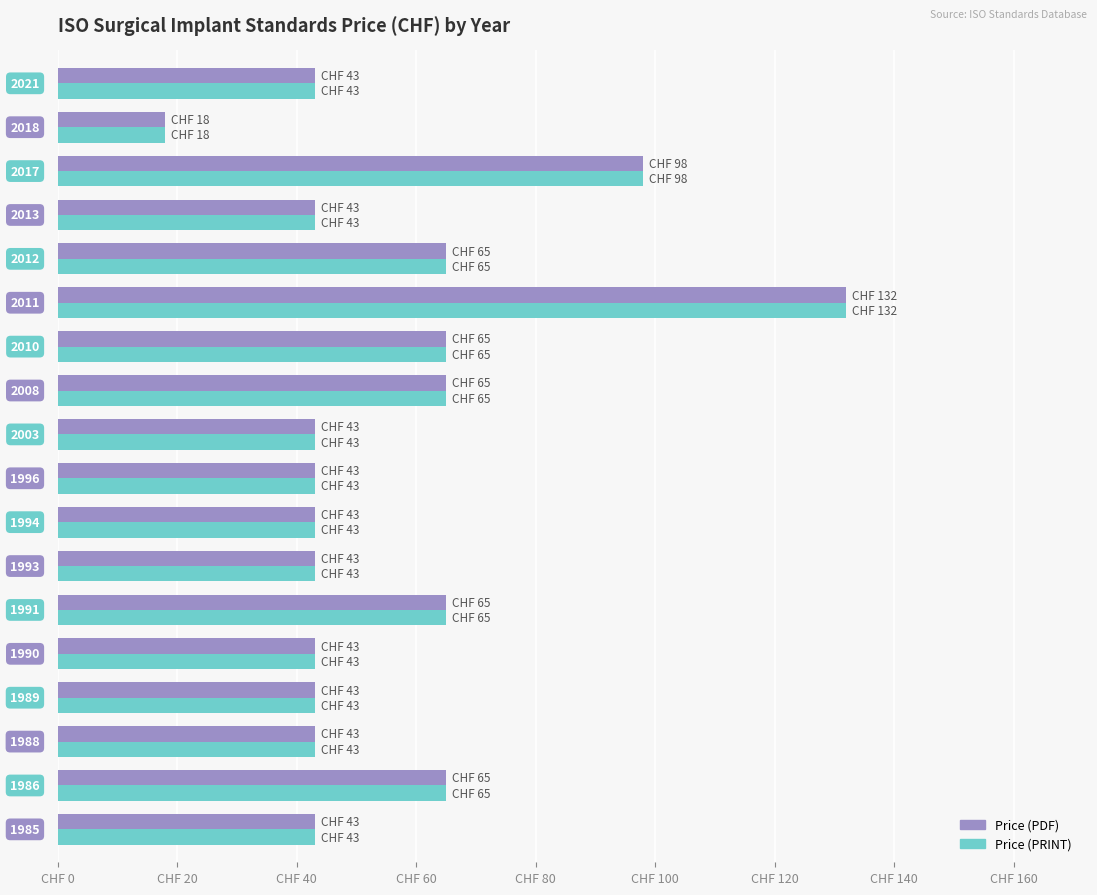

What is the average value of the Price (PDF) series?

56